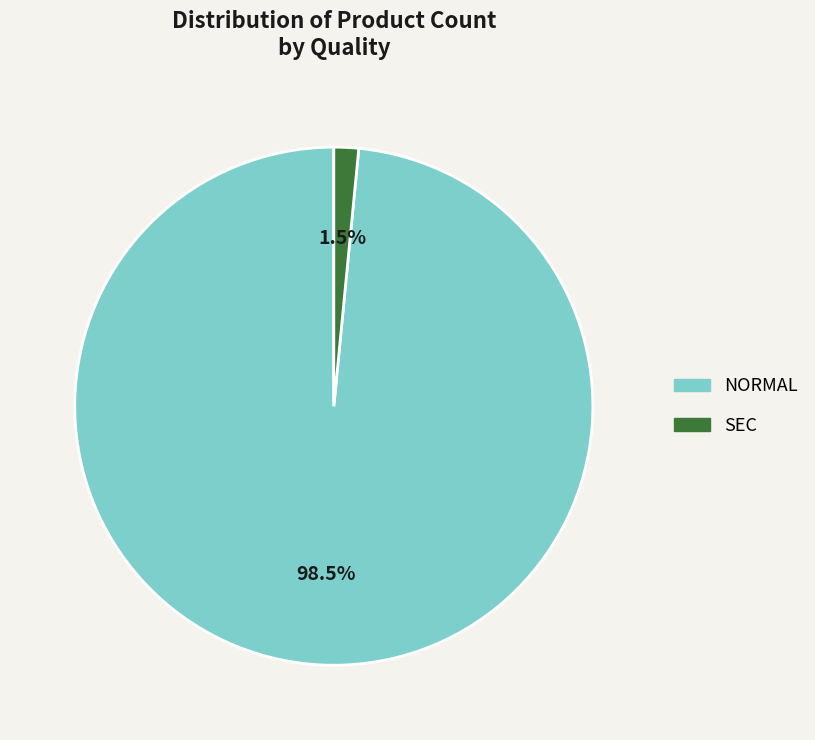

What is the largest slice in the pie chart?

NORMAL